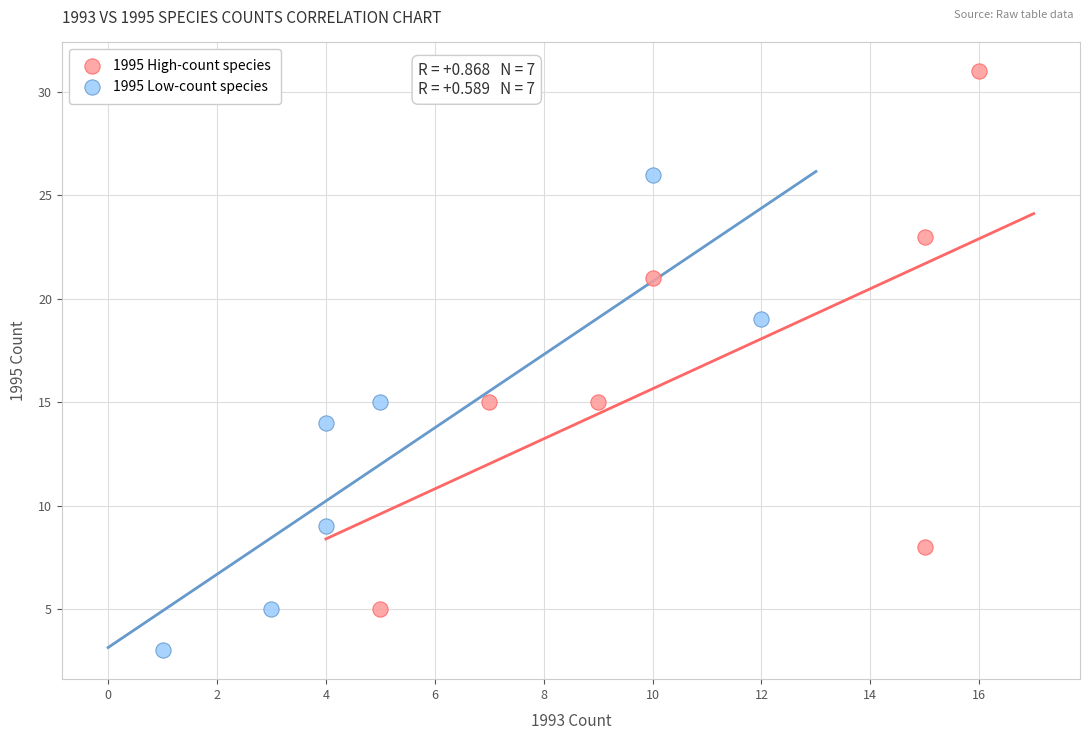

Which series reaches the minimum Y coordinate?

1995 Low-count species